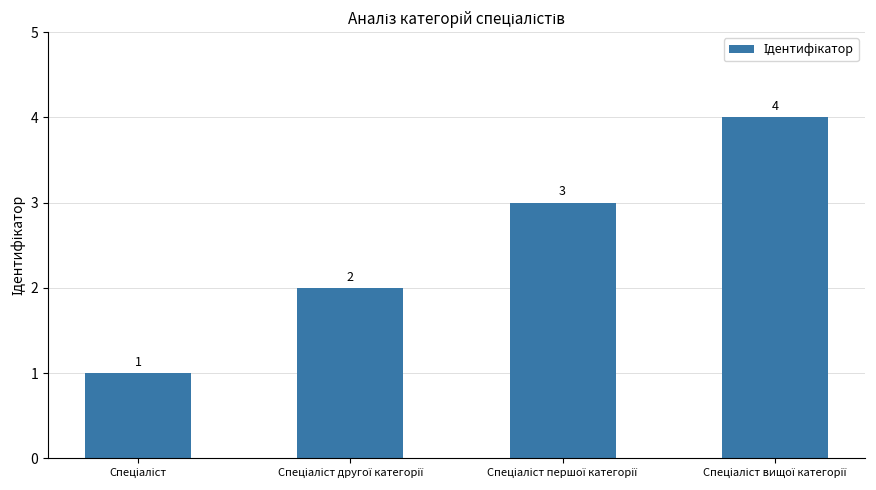

What is the smallest value displayed?

1